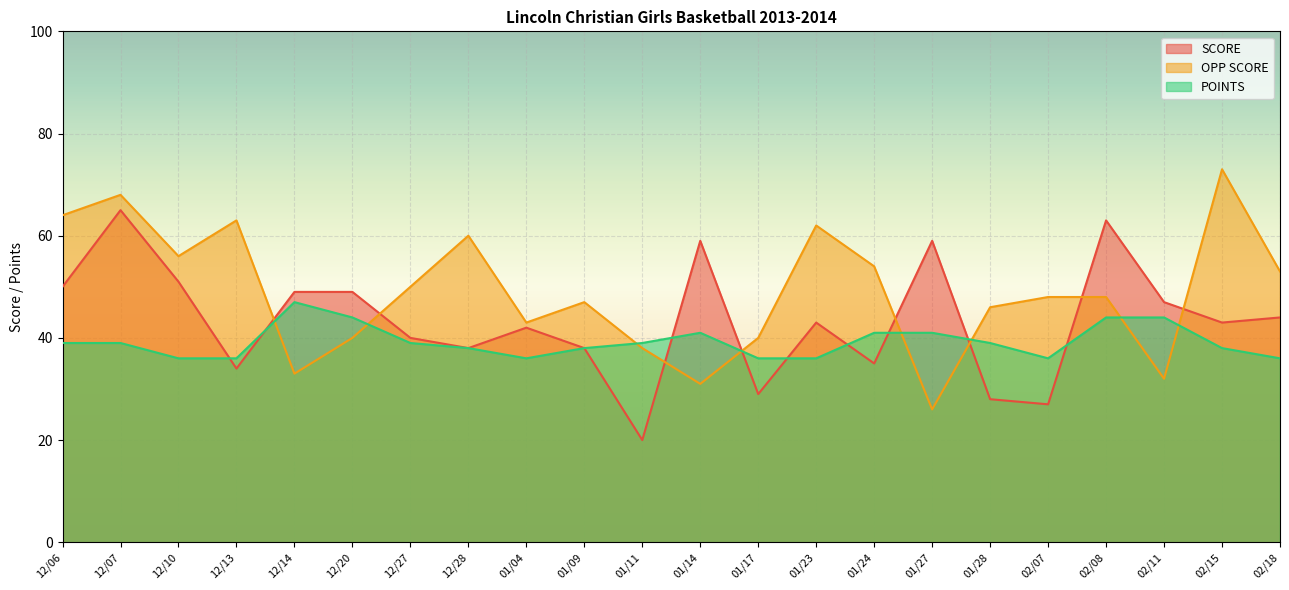

True or false: POINTS has a value of 36 at 12/10.

True